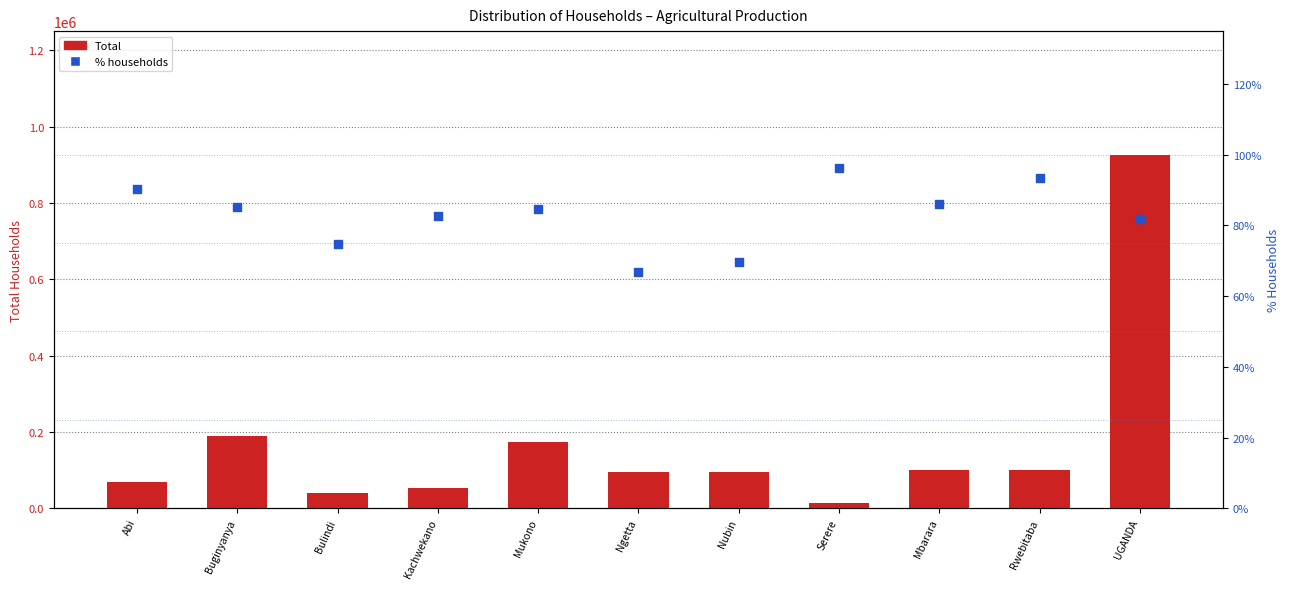

At which category is the sum across all series the highest?

UGANDA